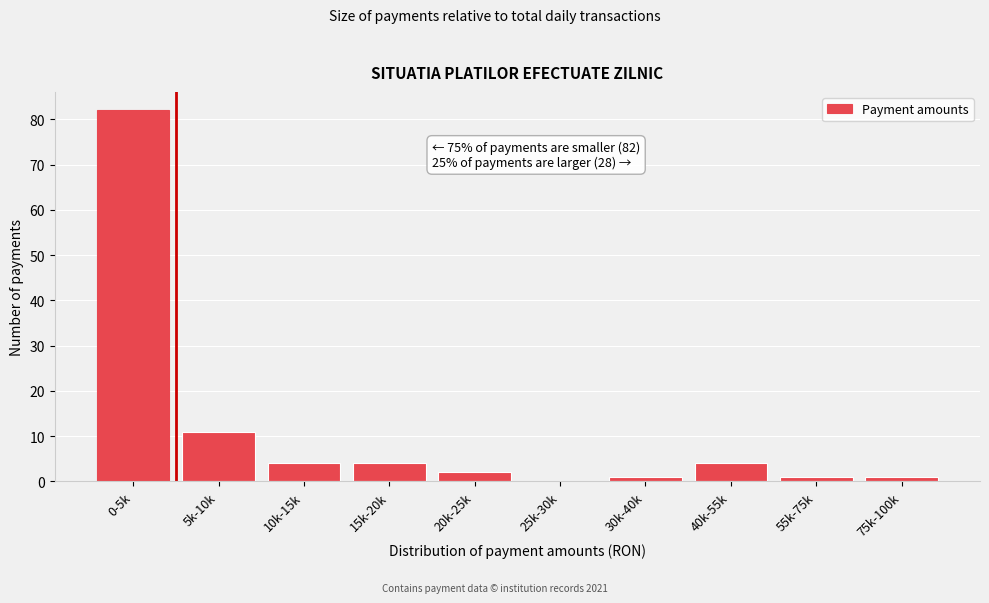

Reading left to right, list all the values displayed in this chart.

0-5k=82	5k-10k=11	10k-15k=4	15k-20k=4	20k-25k=2	25k-30k=0	30k-40k=1	40k-55k=4	55k-75k=1	75k-100k=1